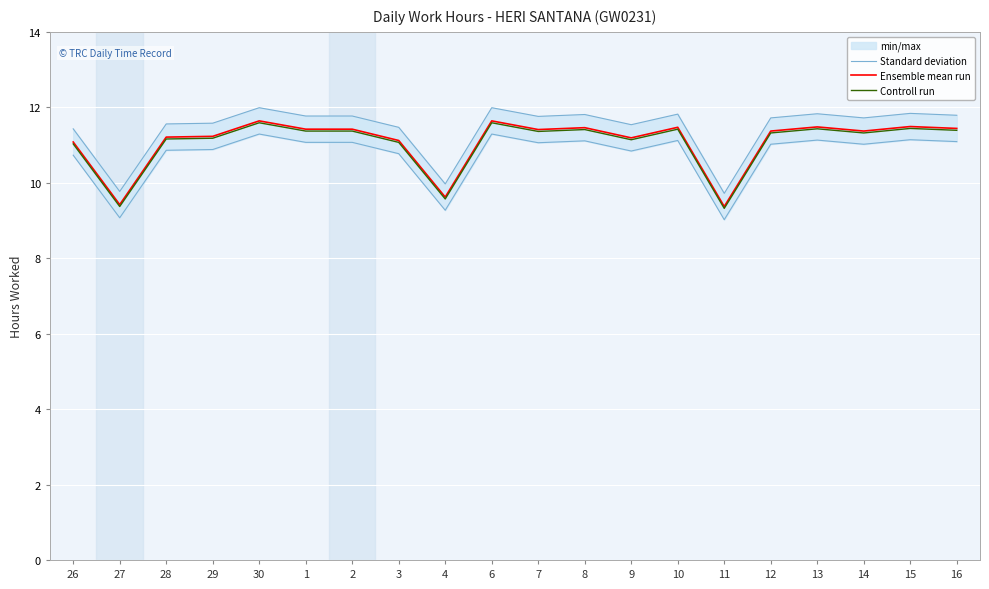

Where does the Standard deviation series first go above 11?

30